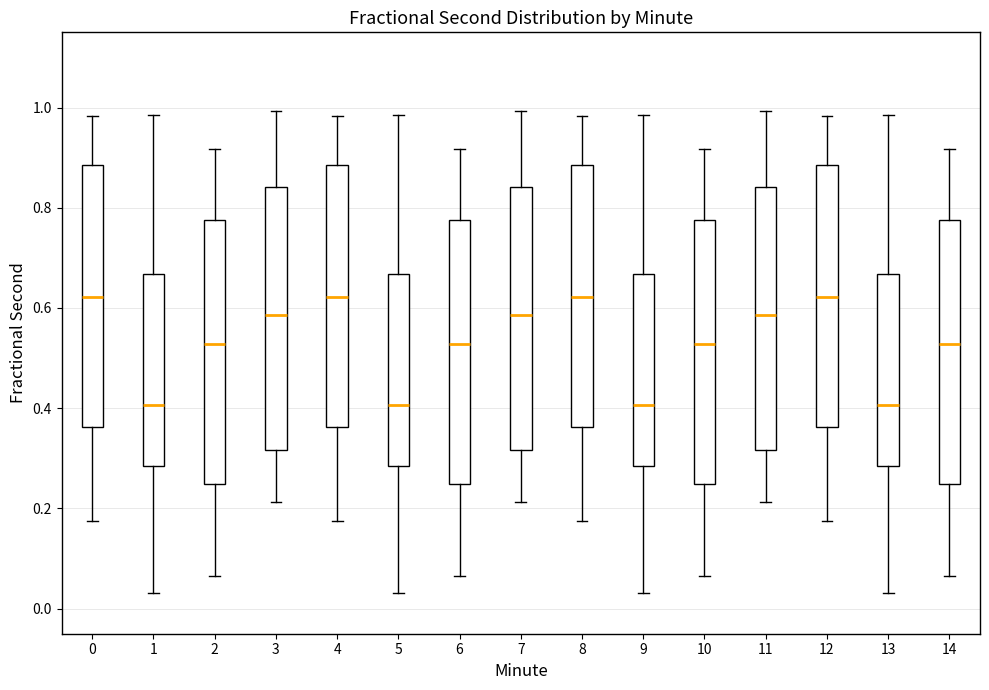

Reading left to right, transcribe this box plot: for each box, give where its median line is, the range the box spans, and where its two whiskers end, as read against the y-axis. The values are not printed on the chart, so give them approximately, as read against the axis.

0: median 0.62, box 0.36 to 0.88, whiskers 0.18 to 0.98
1: median 0.40, box 0.28 to 0.66, whiskers 0.04 to 0.98
2: median 0.52, box 0.24 to 0.78, whiskers 0.06 to 0.92
3: median 0.58, box 0.32 to 0.84, whiskers 0.22 to 1.00
4: median 0.62, box 0.36 to 0.88, whiskers 0.18 to 0.98
5: median 0.40, box 0.28 to 0.66, whiskers 0.04 to 0.98
6: median 0.52, box 0.24 to 0.78, whiskers 0.06 to 0.92
7: median 0.58, box 0.32 to 0.84, whiskers 0.22 to 1.00
8: median 0.62, box 0.36 to 0.88, whiskers 0.18 to 0.98
9: median 0.40, box 0.28 to 0.66, whiskers 0.04 to 0.98
10: median 0.52, box 0.24 to 0.78, whiskers 0.06 to 0.92
11: median 0.58, box 0.32 to 0.84, whiskers 0.22 to 1.00
12: median 0.62, box 0.36 to 0.88, whiskers 0.18 to 0.98
13: median 0.40, box 0.28 to 0.66, whiskers 0.04 to 0.98
14: median 0.52, box 0.24 to 0.78, whiskers 0.06 to 0.92